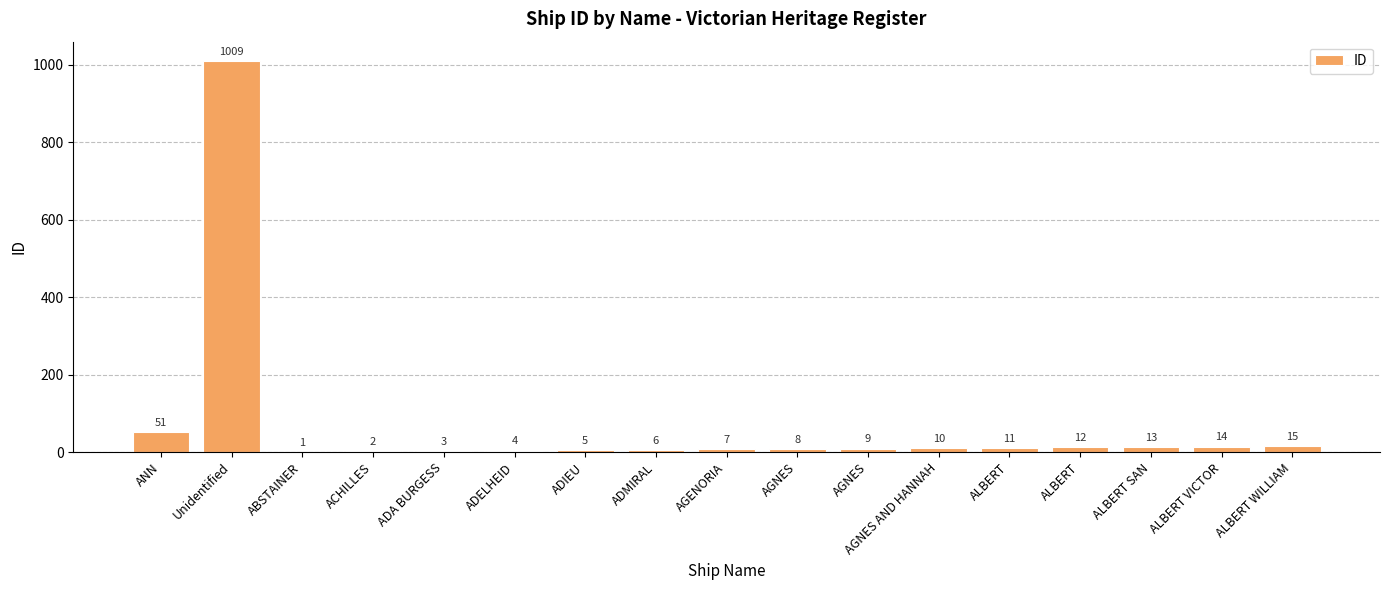

Rank the categories by value from lowest to highest.

ABSTAINER, ACHILLES, ADA BURGESS, ADELHEID, ADIEU, ADMIRAL, AGENORIA, AGNES, AGNES, AGNES AND HANNAH, ALBERT, ALBERT, ALBERT SAN, ALBERT VICTOR, ALBERT WILLIAM, ANN, Unidentified